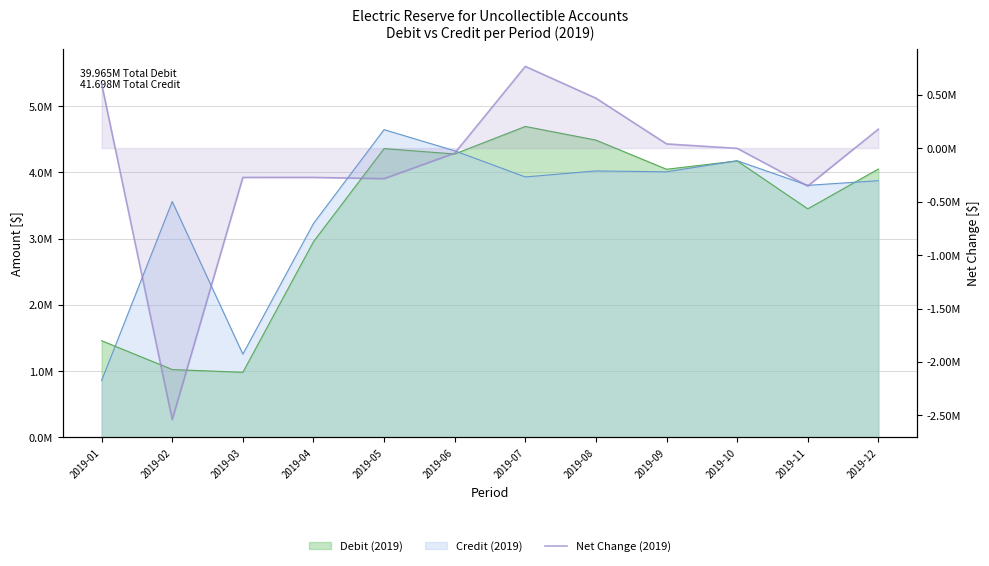

How many values are below -2988?

7